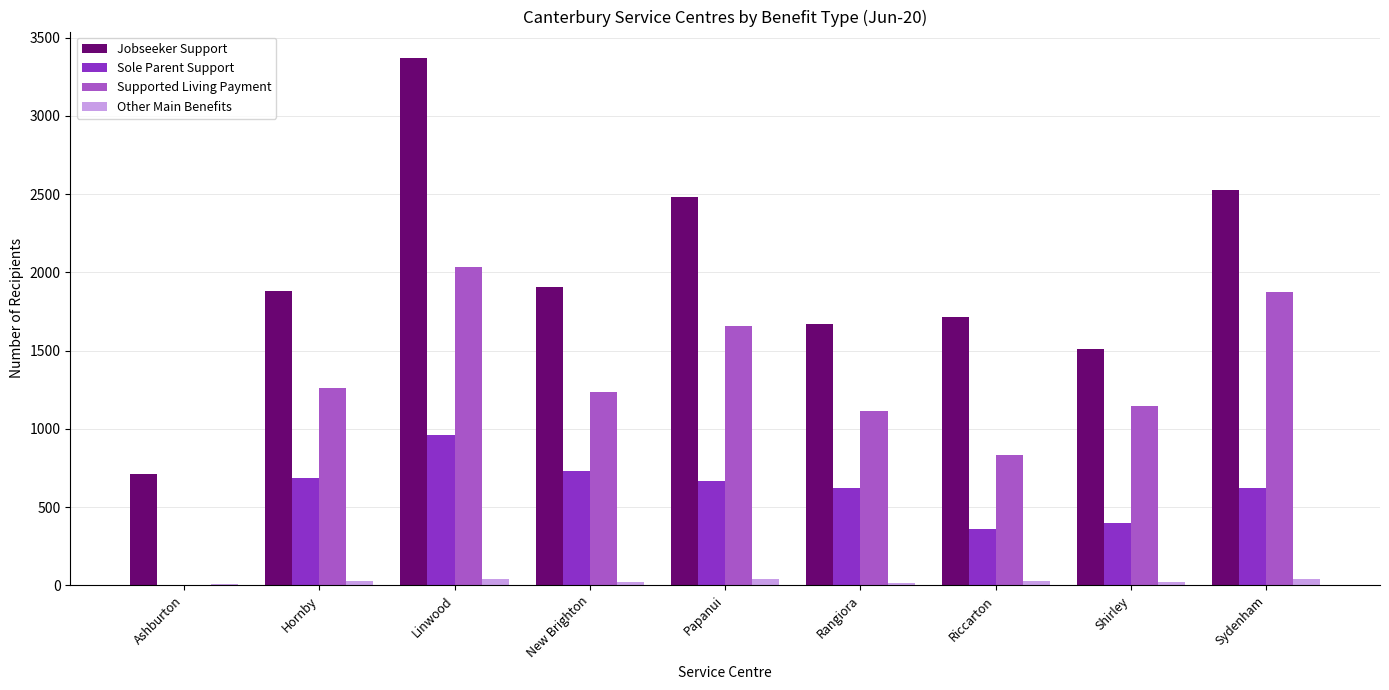

What is the total value across all series at Papanui?

4845